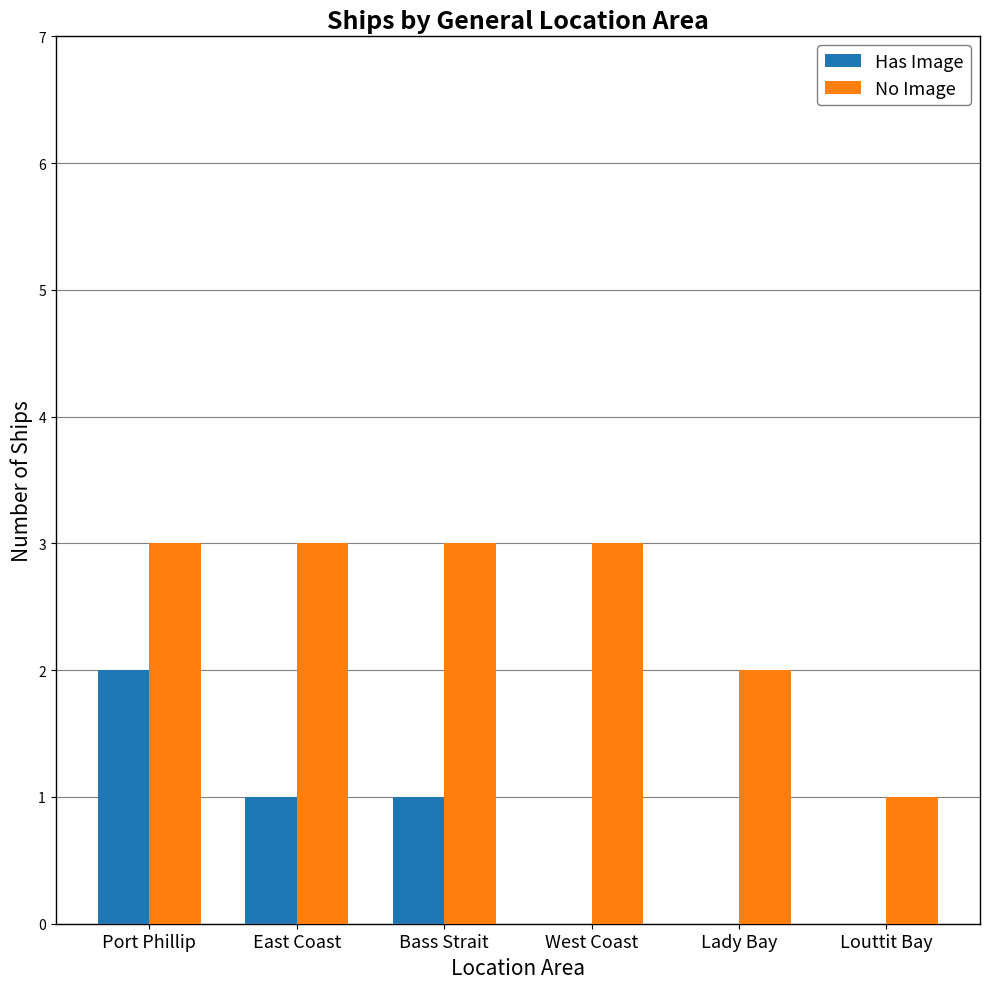

Which series has the largest total across all categories?

No Image